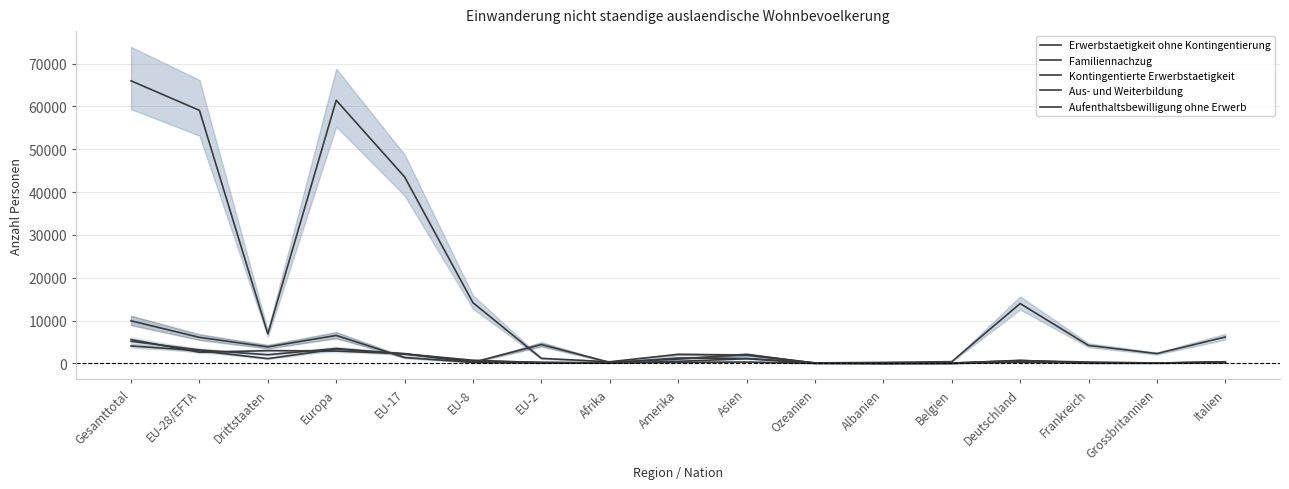

What is the difference between the second highest and minimum values in the Aufenthaltsbewilligung ohne Erwerb series?

3336